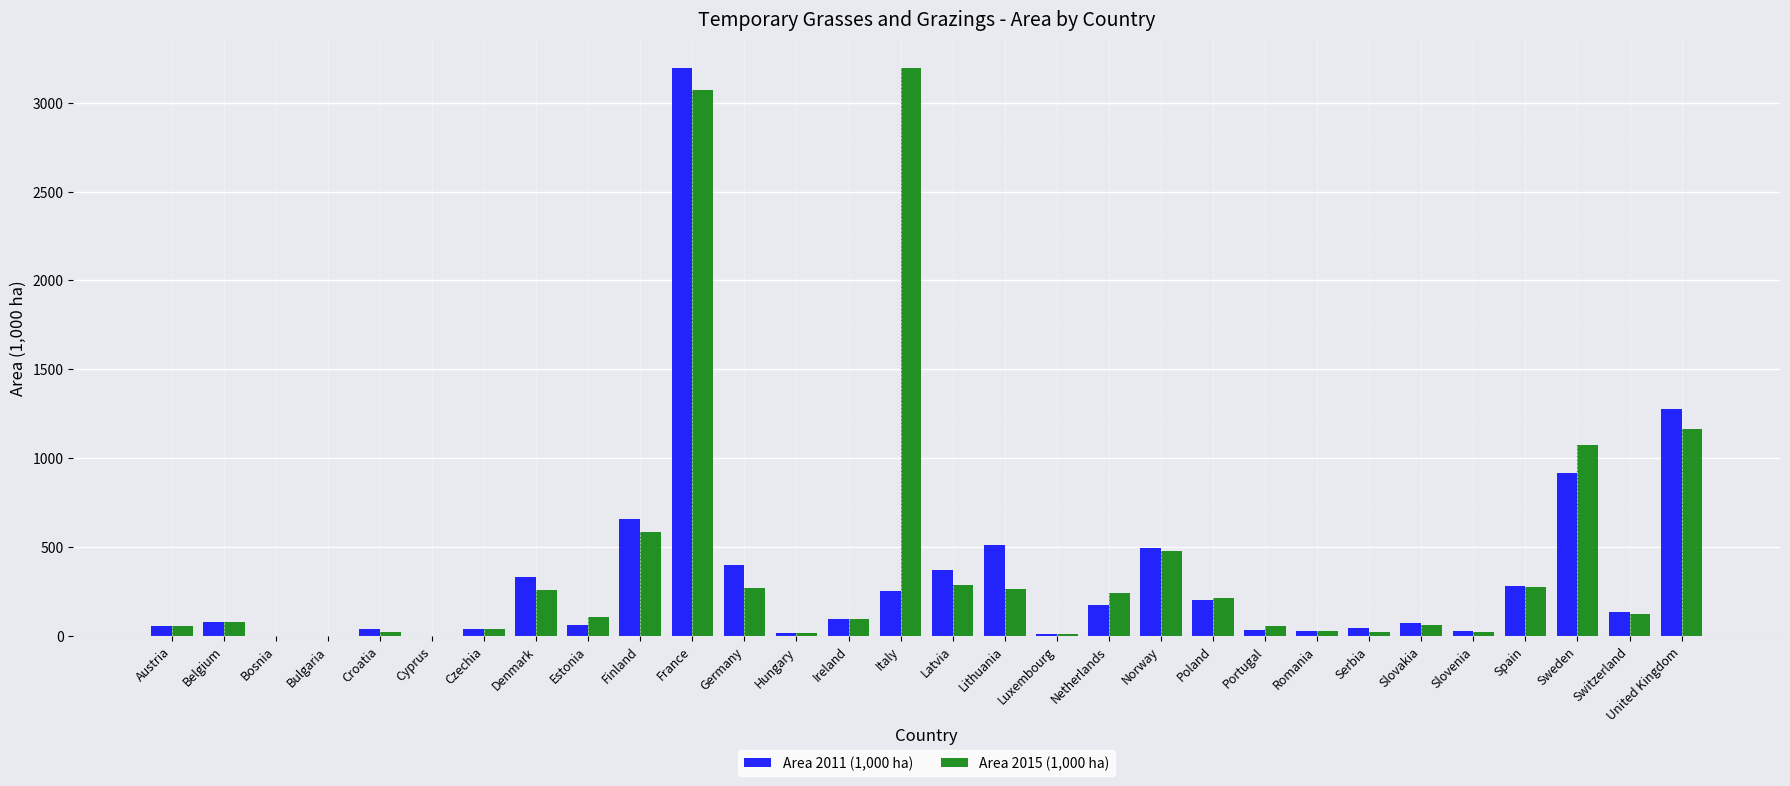

The value of Area 2011 (1,000 ha) at France is 4549.5. True or false?

False